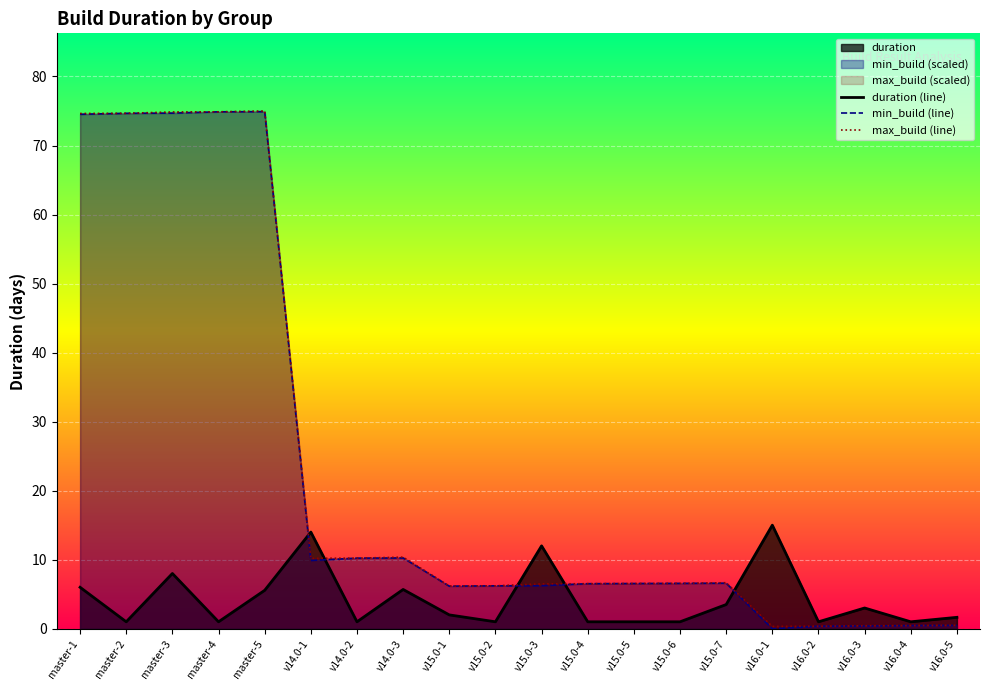

What position from the right is v16.0-4?

2